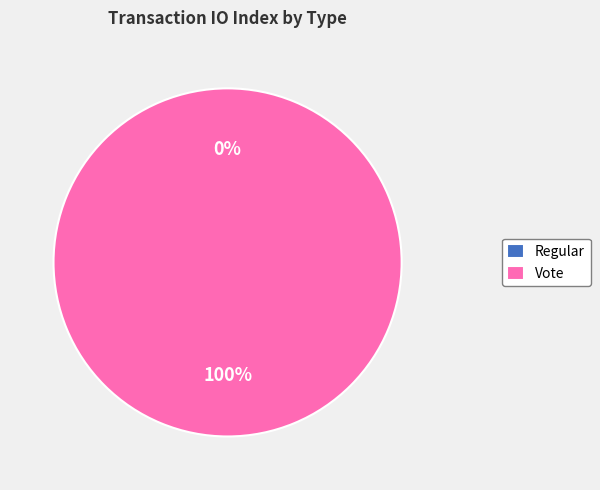

Which has a higher value, Vote or Regular?

Vote